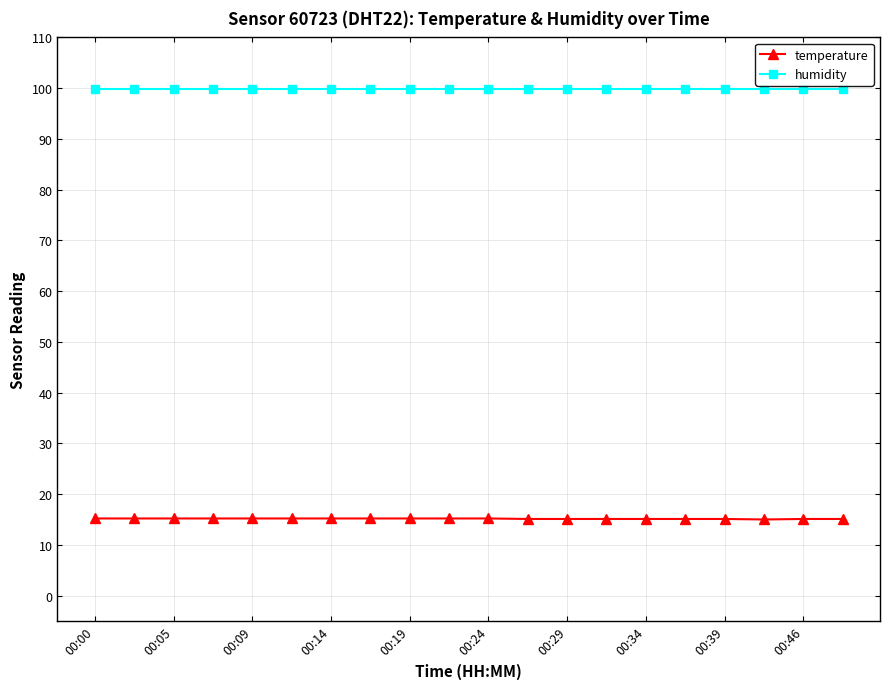

True or false: temperature and humidity cross at least once.

False